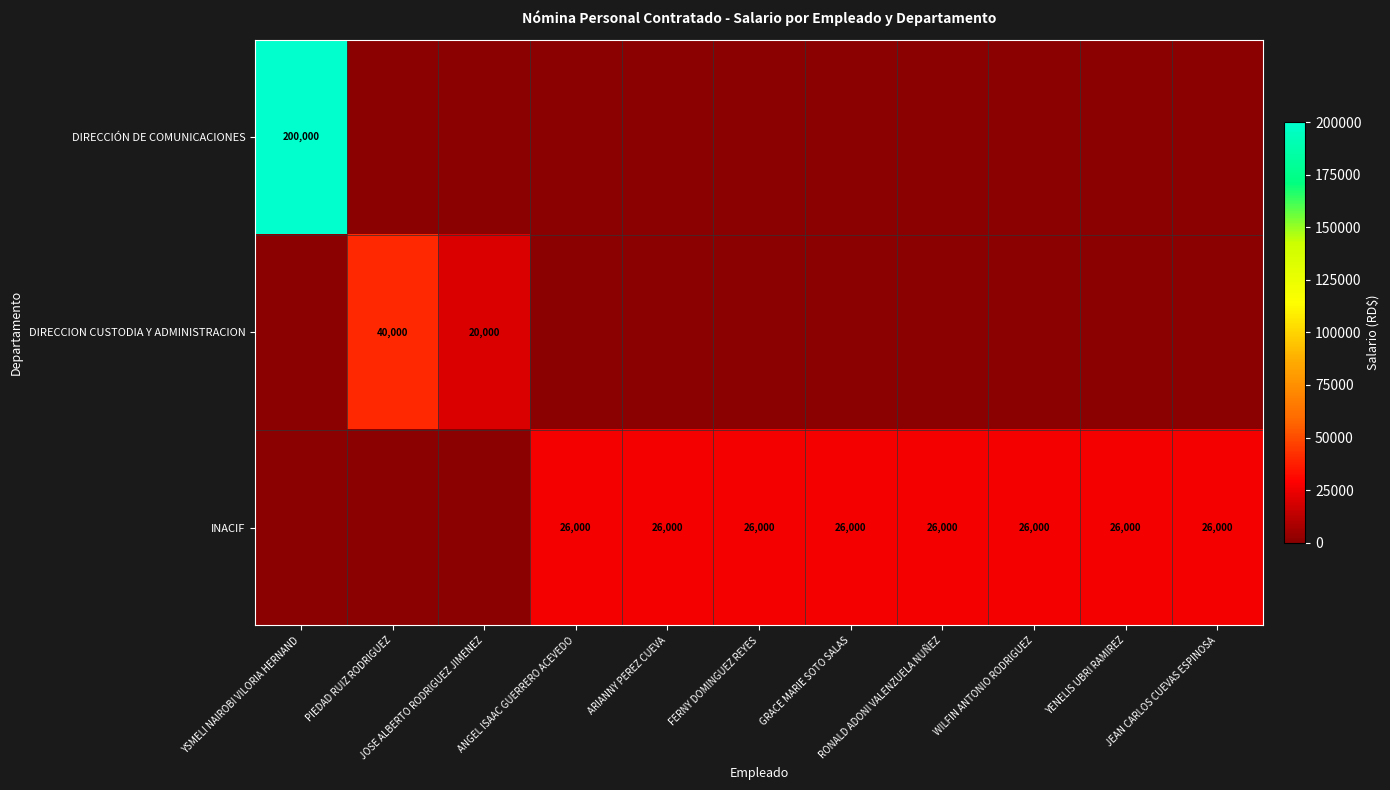

Is it true that DIRECCION CUSTODIA Y ADMINISTRACION equals 0 at JEAN CARLOS CUEVAS ESPINOSA?

True